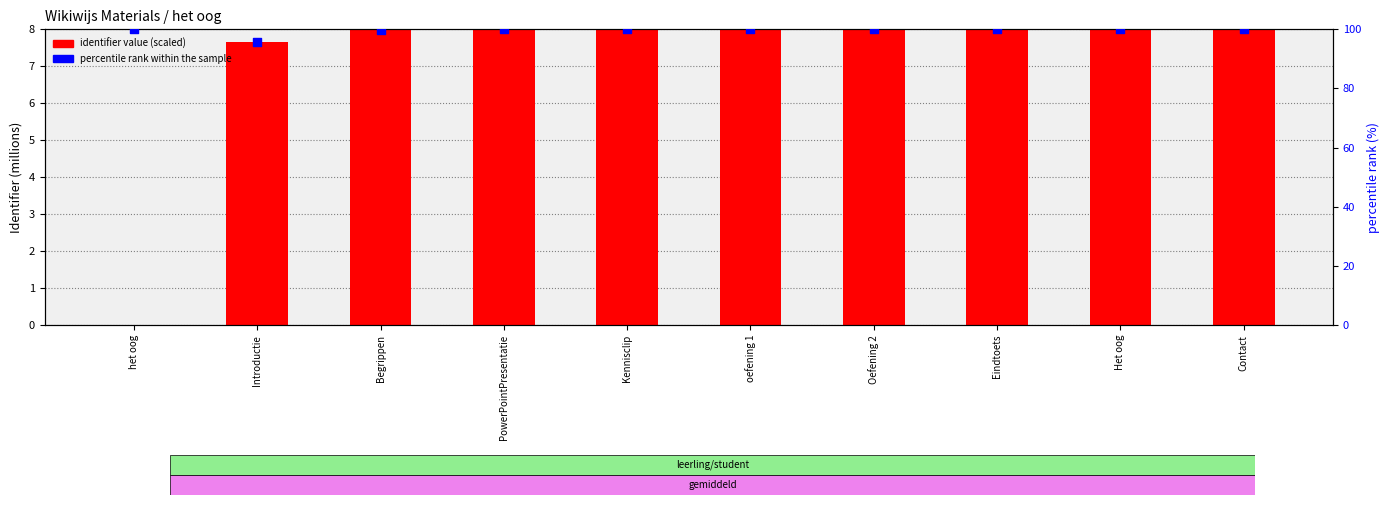

What is the total value across all series at Het oog?

108.0